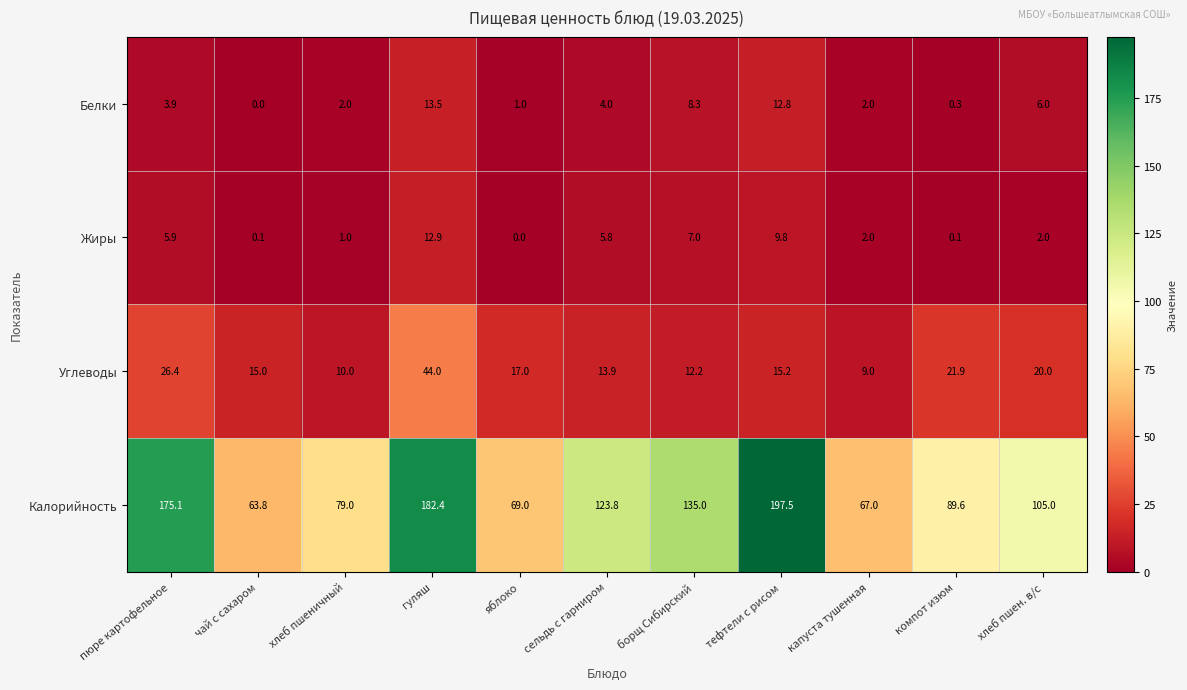

How many values in the Углеводы series are below 15?

4